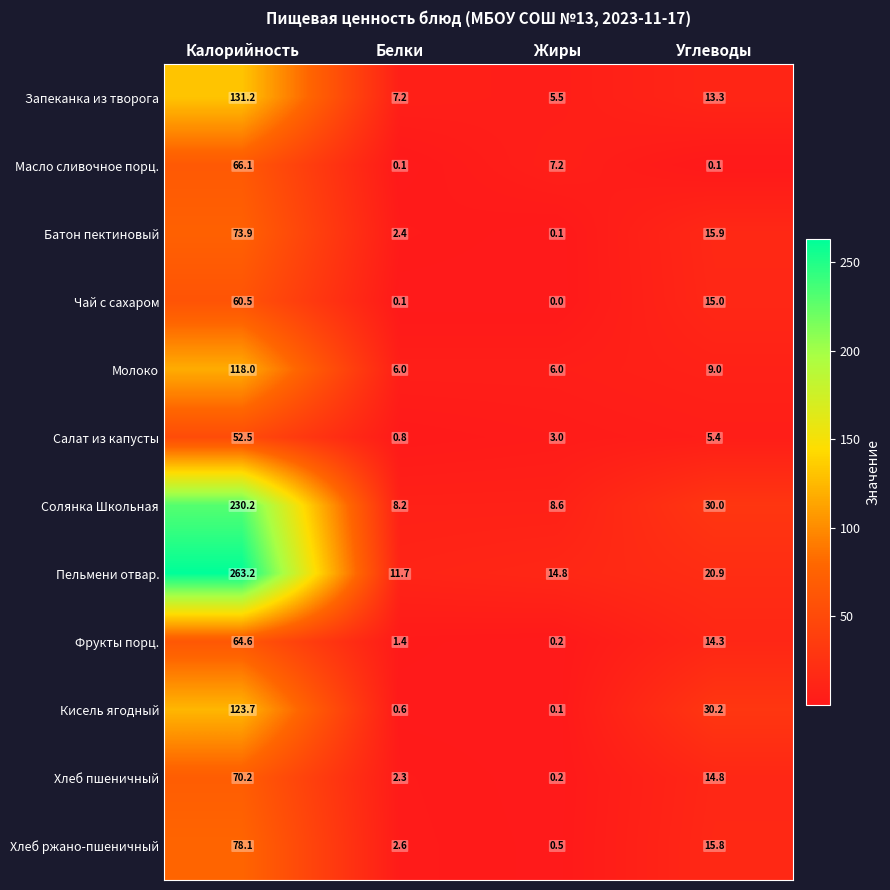

True or false: Кисель ягодный has a value of 0.6 at Белки.

True